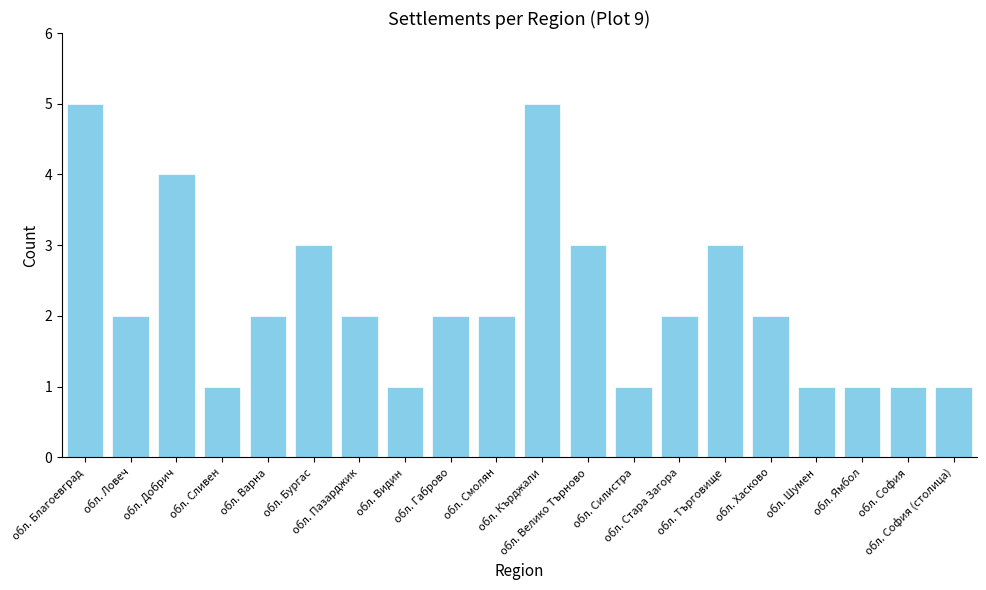

What is the greatest value displayed?

5